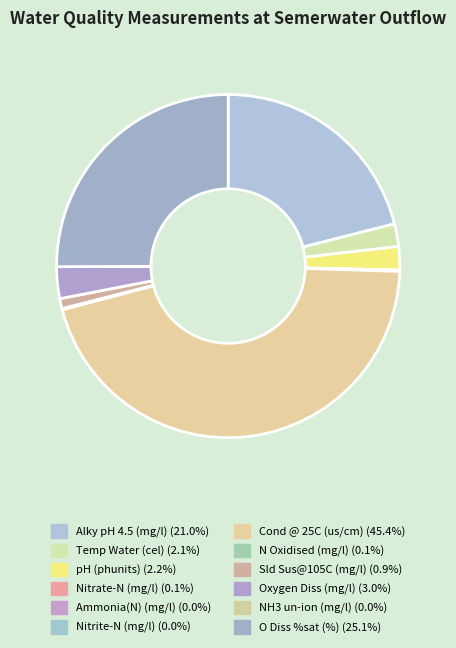

What percentage is the Oxygen Diss (mg/l) slice, to the nearest percent?

3%